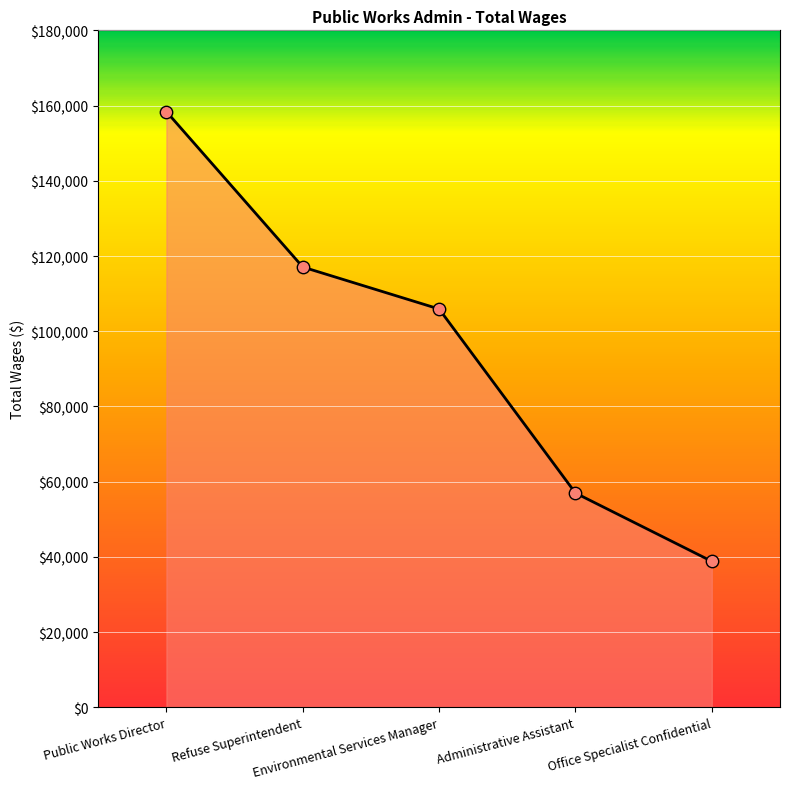

Approximately how many times larger is the value at Office Specialist Confidential compared to Refuse Superintendent?

0.3